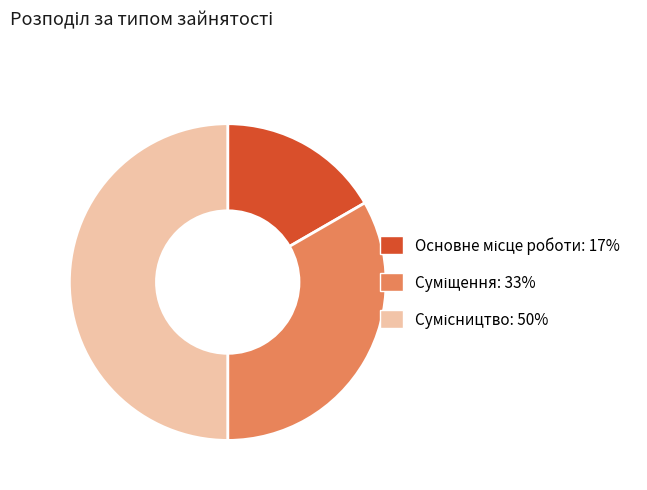

Count the number of slices in the pie.

3